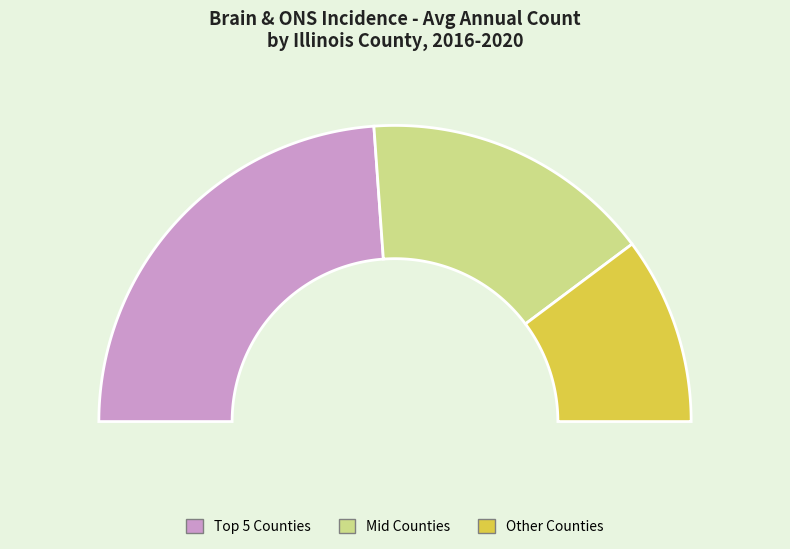

Is Iroquois County the majority of the pie?

No